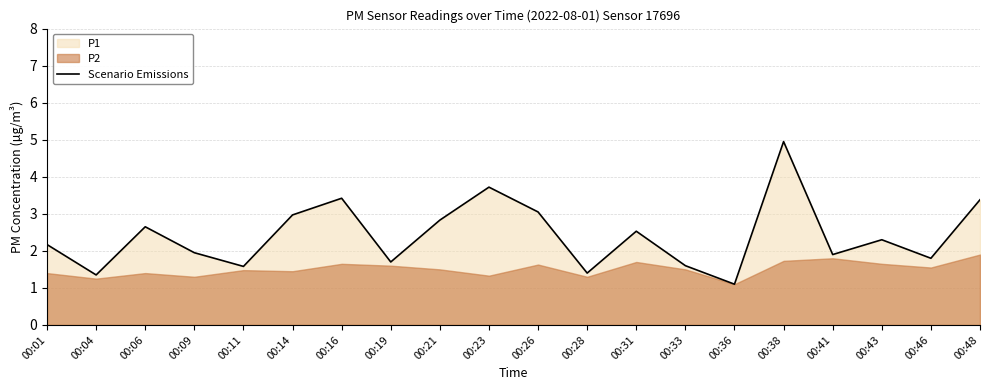

Rank the categories by value from lowest to highest.

00:36, 00:04, 00:28, 00:11, 00:33, 00:19, 00:46, 00:41, 00:09, 00:01, 00:43, 00:31, 00:06, 00:21, 00:14, 00:26, 00:48, 00:16, 00:23, 00:38